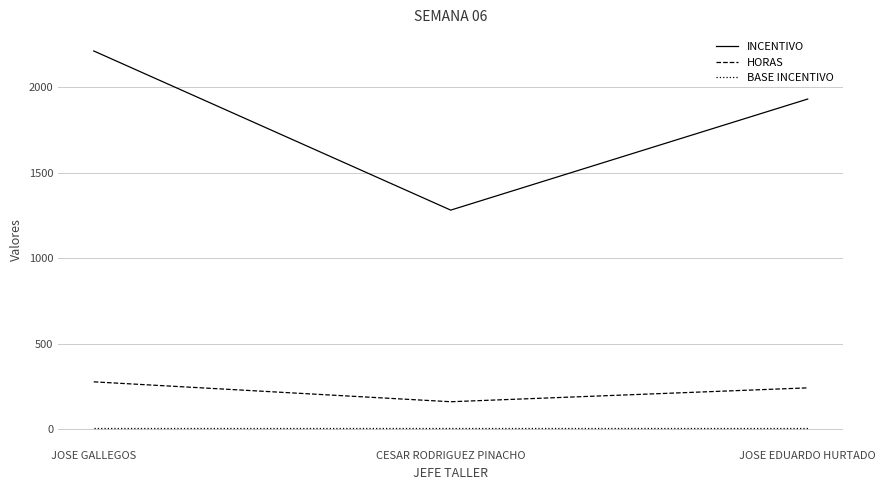

At how many categories does at least one series exceed 914?

3